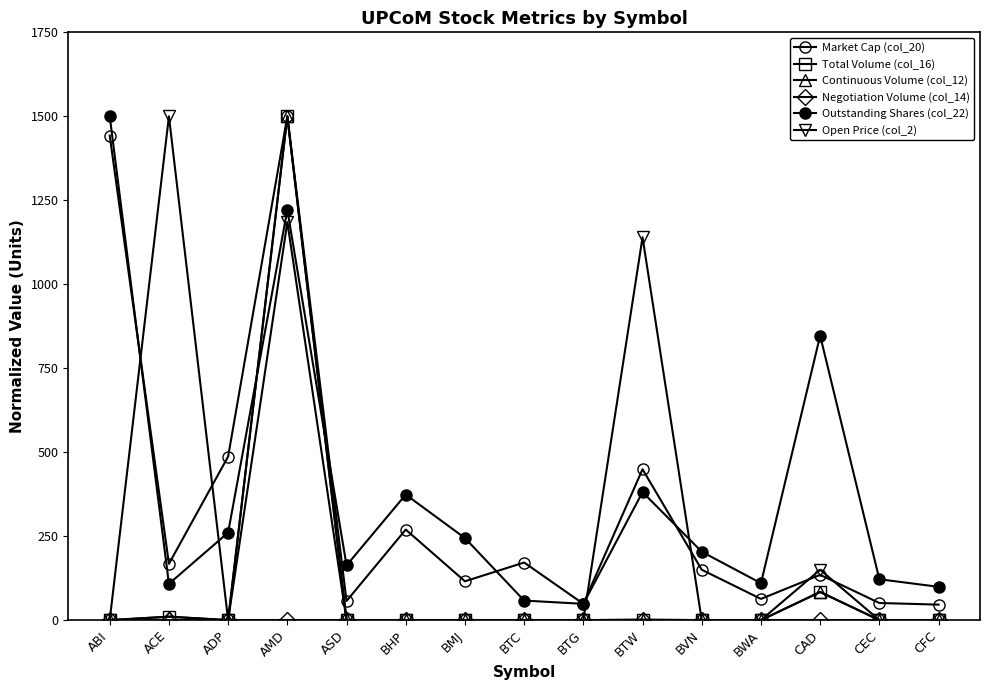

Does the chart have visible grid lines?

No